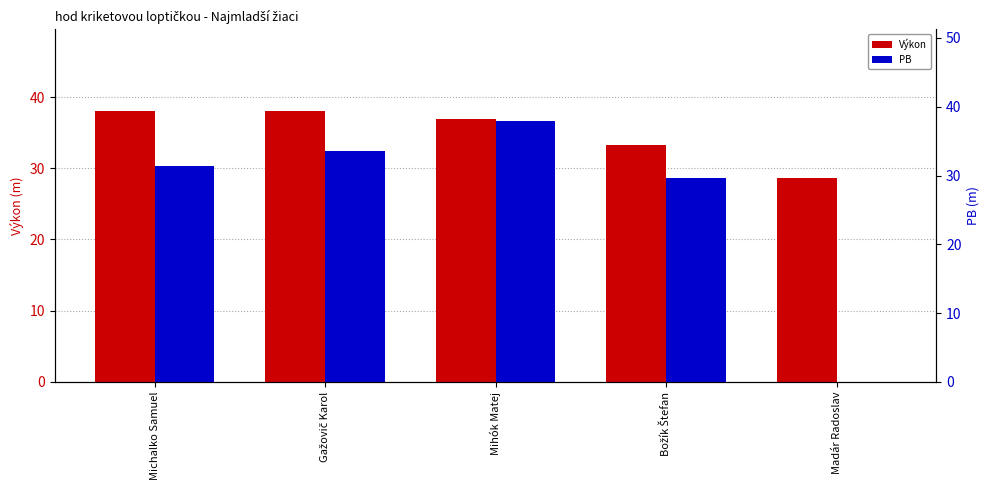

At which label is PB closest to 18?

Božík Štefan